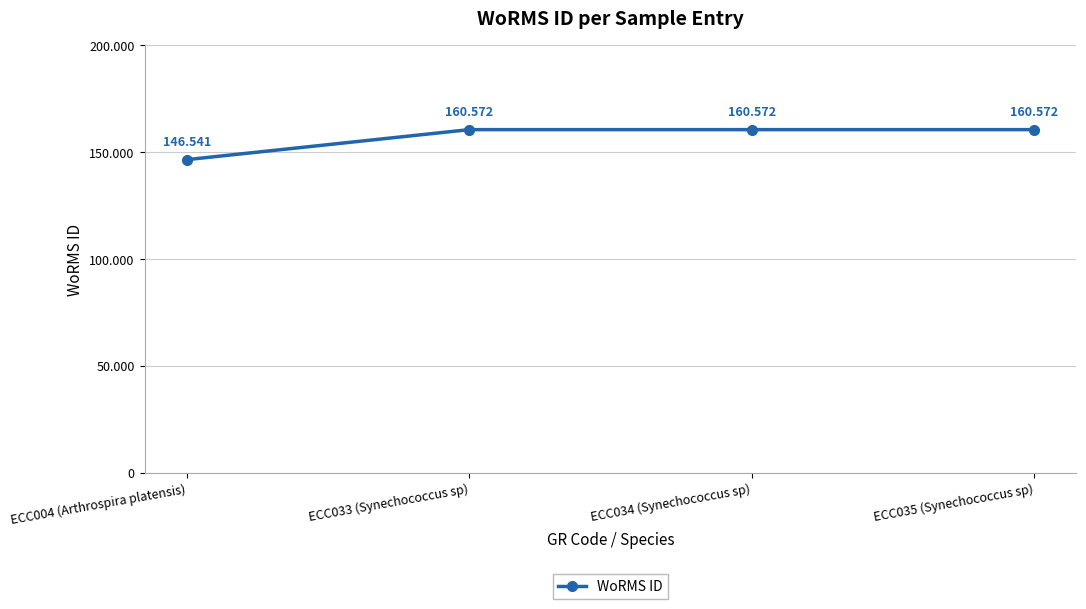

Which label corresponds to the smallest value in the chart?

ECC004 (Arthrospira platensis)